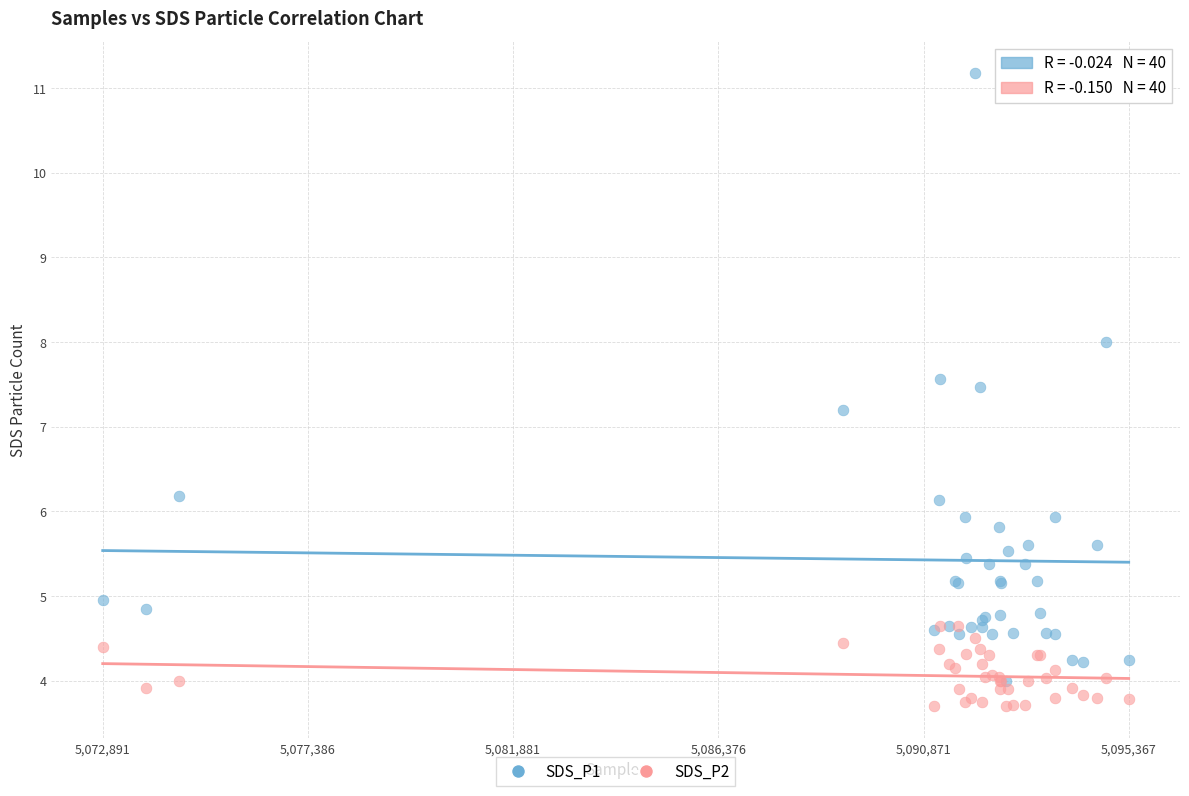

Across all series, what Y value is closest to 7?

7.2